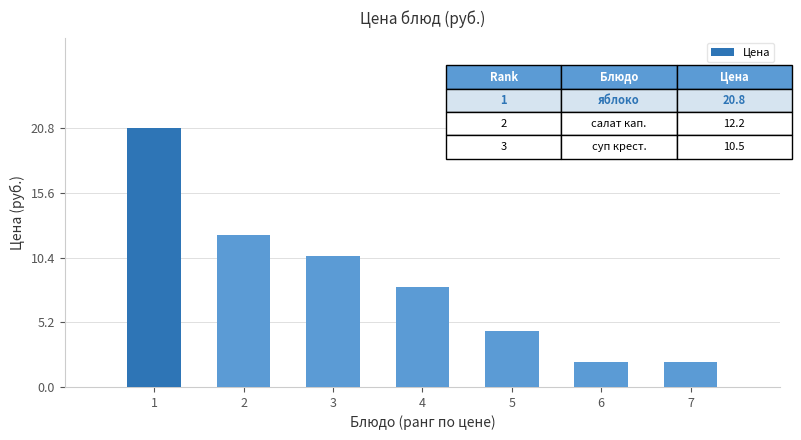

Is it true that the value at 5 is 4.5?

True